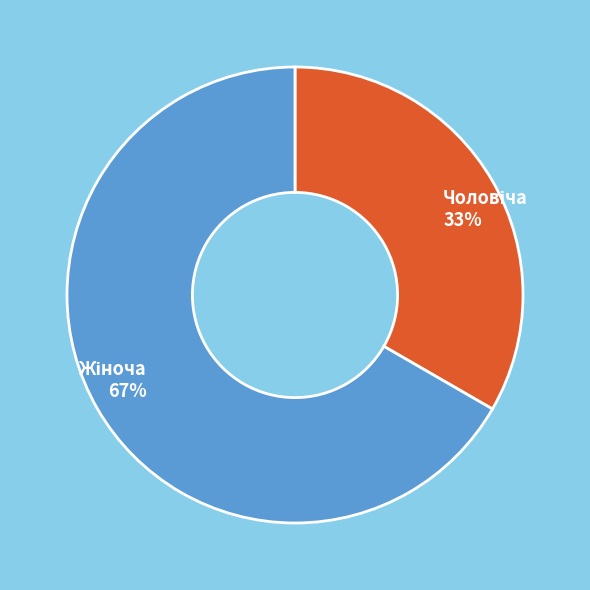

Is there a majority slice in this chart?

Yes